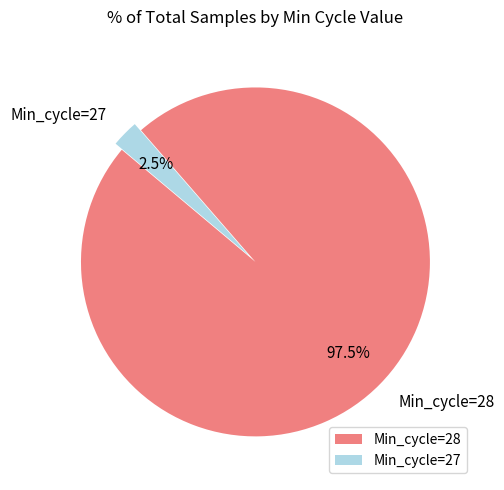

Which has a higher value, Min_cycle=28 or Min_cycle=27?

Min_cycle=28